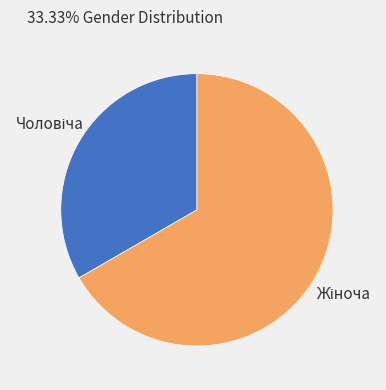

Is there any slice that represents more than half of the pie?

Yes